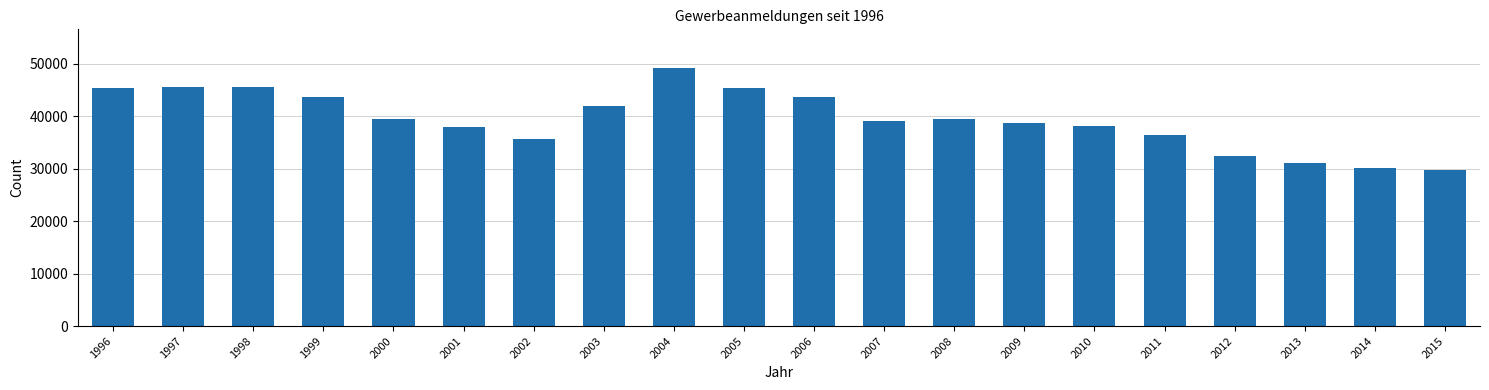

What is the difference between the values at 2004 and 2012?

16807